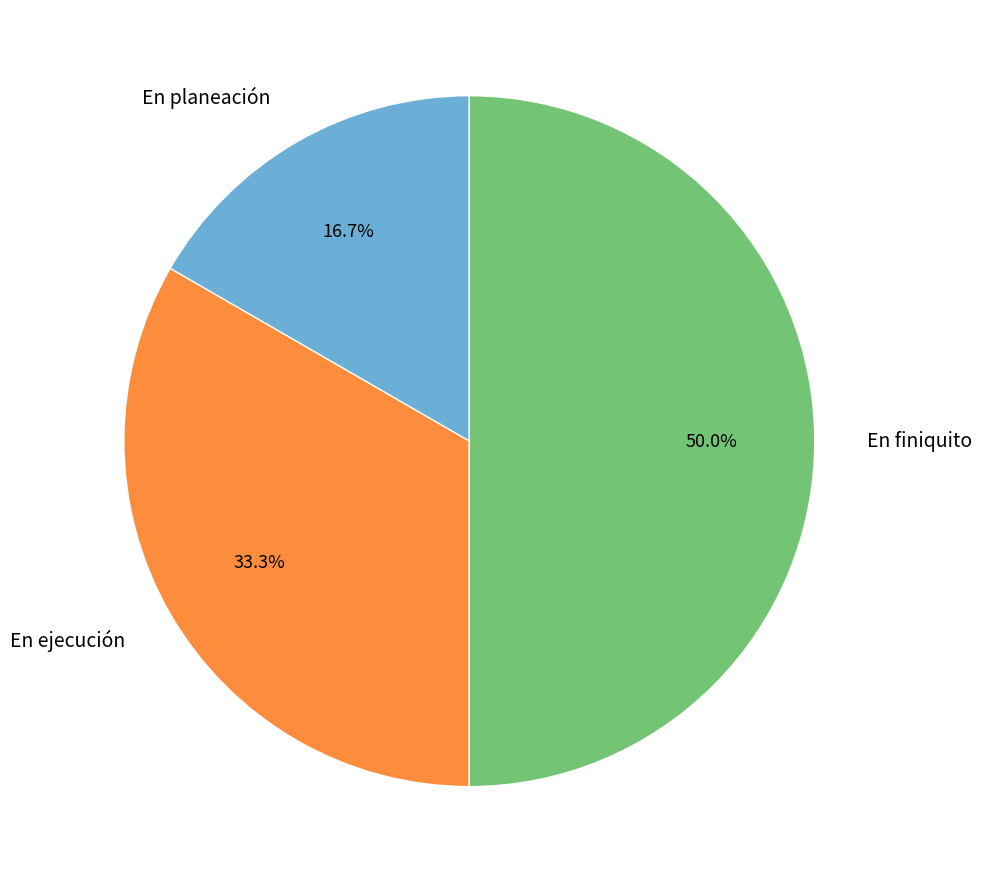

Which has a higher value, En finiquito or En planeación?

En finiquito